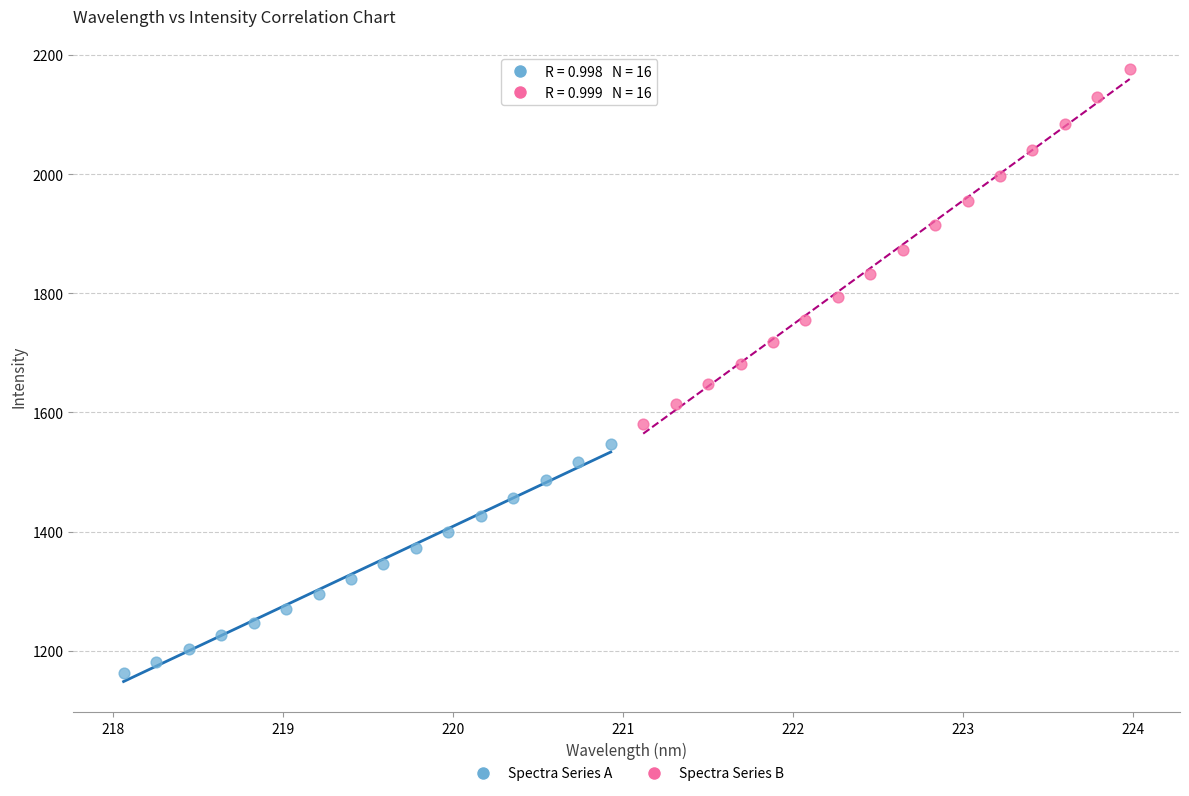

Which series contains the highest Y value?

Spectra Series B